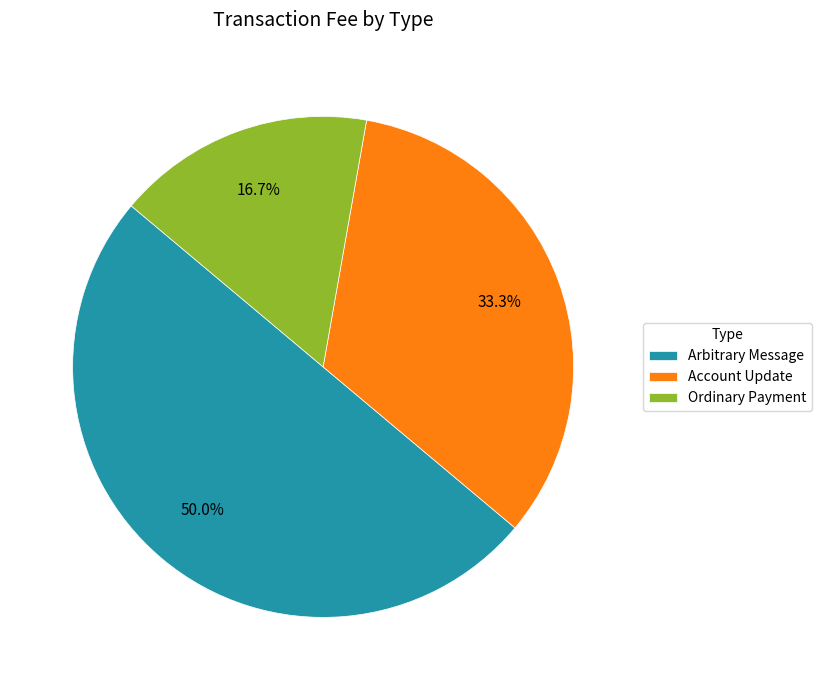

To the nearest percent, what is the difference between the largest and smallest slice percentages?

33%